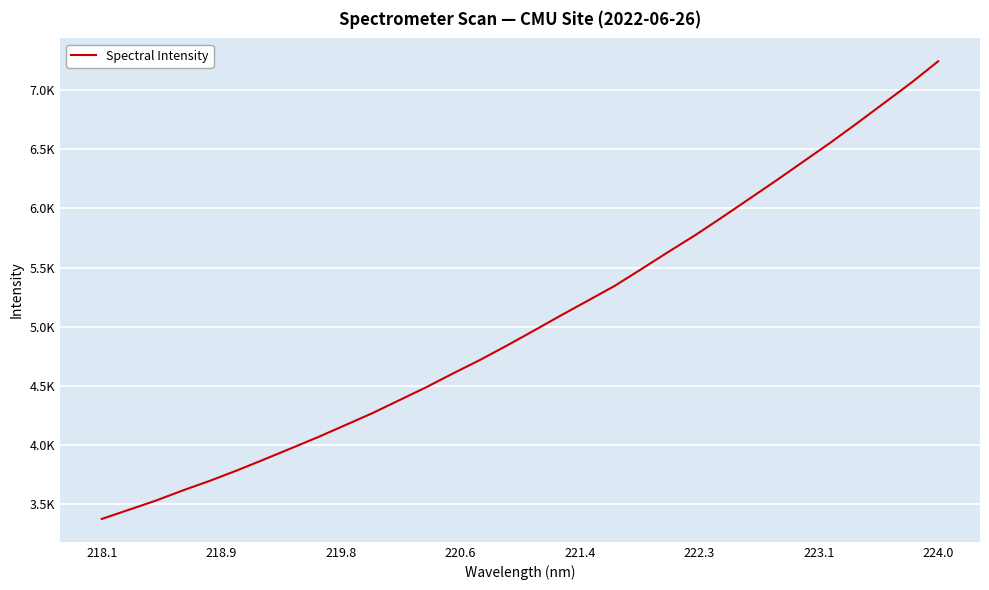

Is this an area chart (filled region under the line)?

No